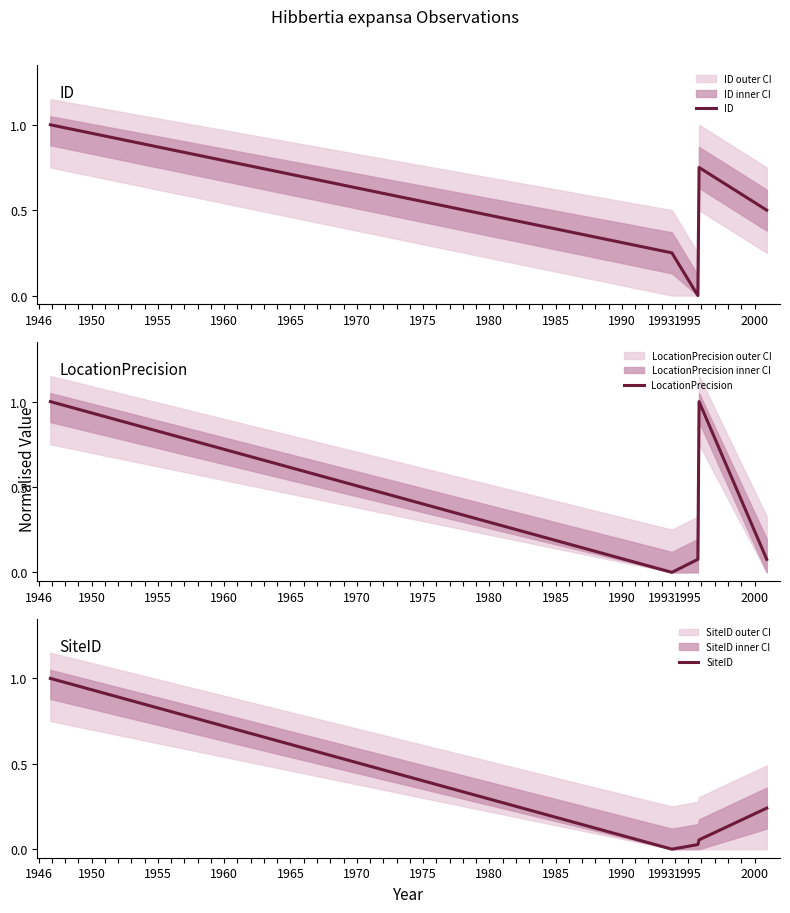

At which category is the sum across all series the highest?

1946